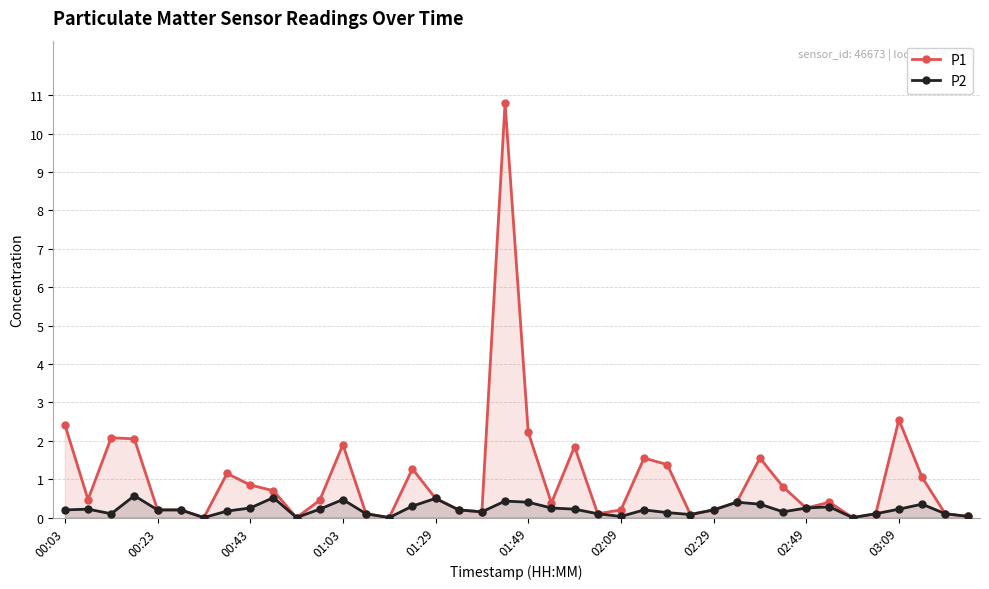

True or false: P1 has a value of 0.8 at 00:43.

True